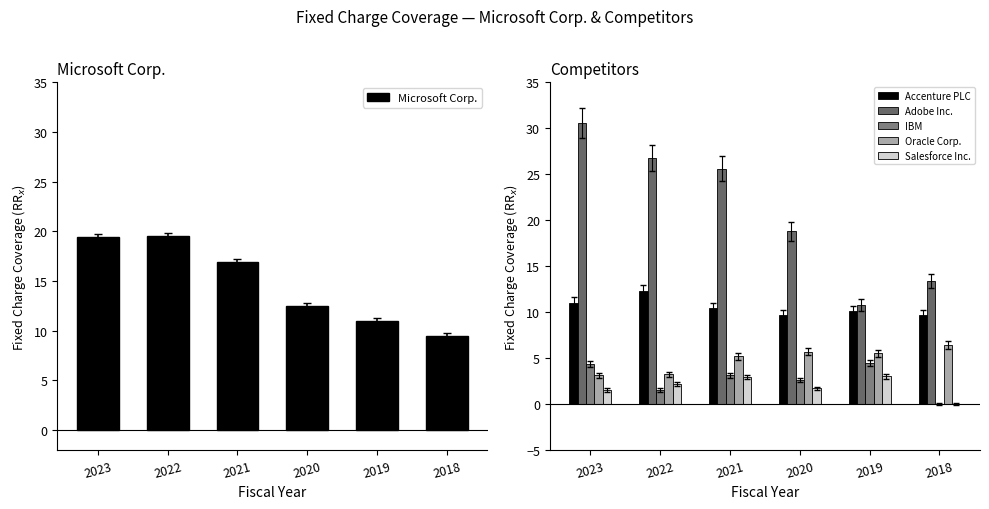

Reading right to left, list all the values displayed in this chart.

Microsoft Corp.: 9.4	10.9	12.4	16.9	19.5	19.4
Accenture PLC: 9.6	10.1	9.7	10.4	12.2	11.0
Adobe Inc.: 13.3	10.8	18.8	25.6	26.8	30.6
IBM: 0.0	4.4	2.6	3.1	1.5	4.3
Oracle Corp.: 6.4	5.5	5.7	5.2	3.2	3.1
Salesforce Inc.: 0.0	3.0	1.7	2.9	2.2	1.5